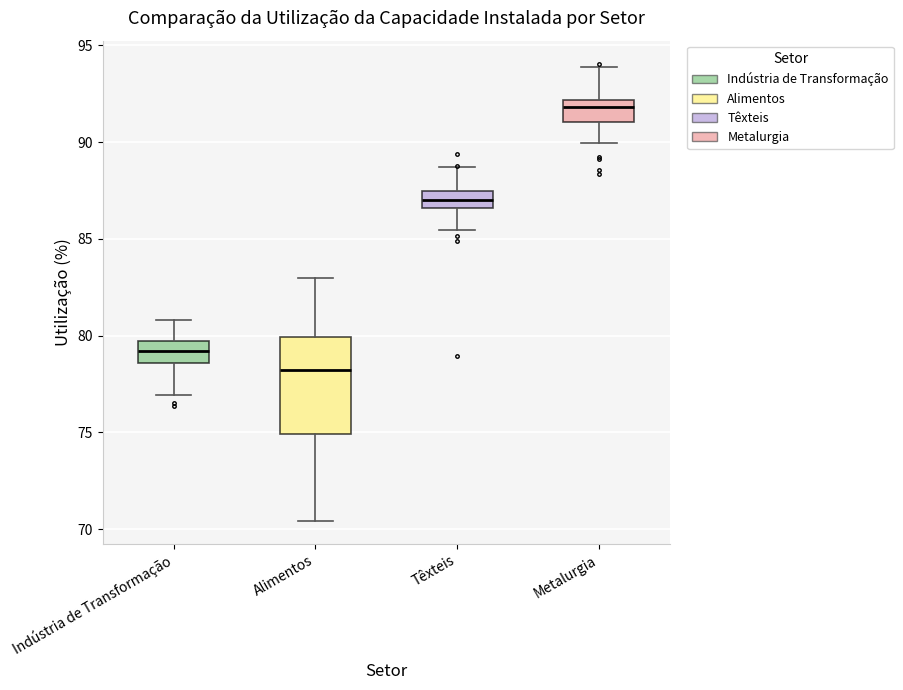

Where is the upper edge of the box for Alimentos on the y-axis? The values are not printed on the chart, so give them approximately, as read against the axis.

80.0